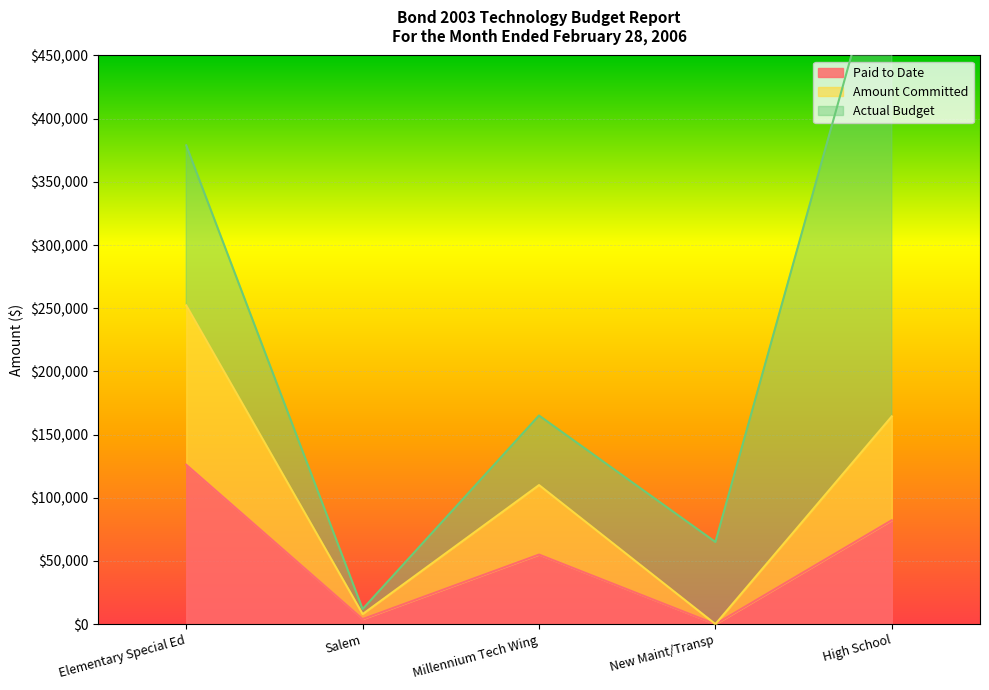

At which label does Paid to Date first exceed 55017?

Elementary Special Ed